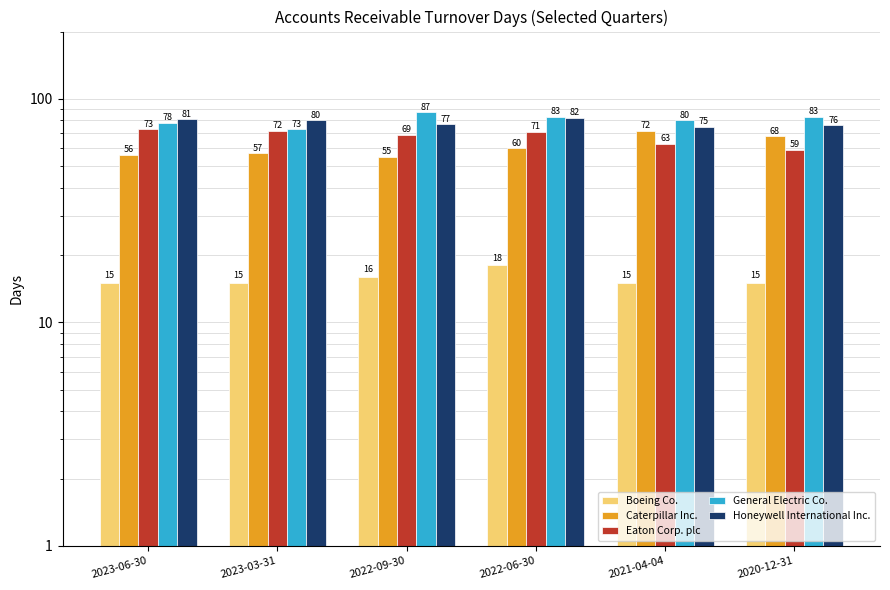

Reading left to right, extract all data points from this chart.

Boeing Co.: 2023-06-30=15	2023-03-31=15	2022-09-30=16	2022-06-30=18	2021-04-04=15	2020-12-31=15
Caterpillar Inc.: 2023-06-30=56	2023-03-31=57	2022-09-30=55	2022-06-30=60	2021-04-04=72	2020-12-31=68
Eaton Corp. plc: 2023-06-30=73	2023-03-31=72	2022-09-30=69	2022-06-30=71	2021-04-04=63	2020-12-31=59
General Electric Co.: 2023-06-30=78	2023-03-31=73	2022-09-30=87	2022-06-30=83	2021-04-04=80	2020-12-31=83
Honeywell International Inc.: 2023-06-30=81	2023-03-31=80	2022-09-30=77	2022-06-30=82	2021-04-04=75	2020-12-31=76